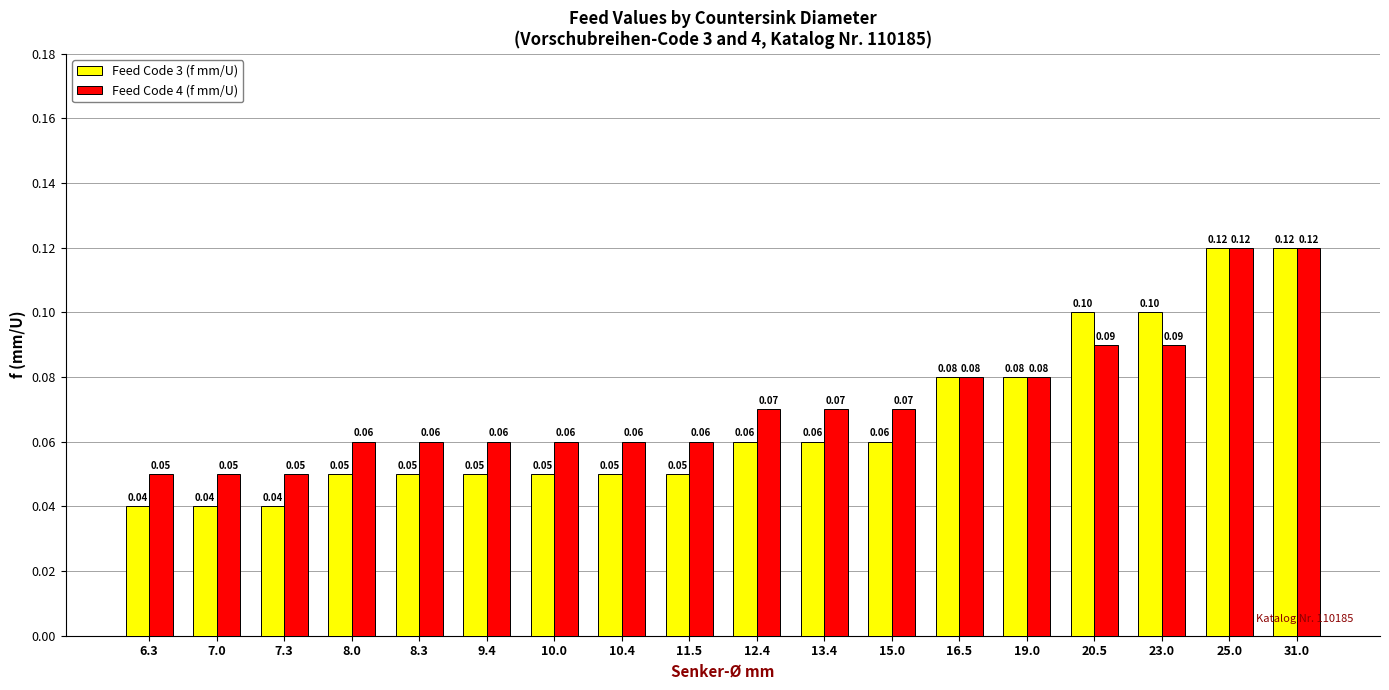

What is the difference between the maximum and second lowest values in the Feed Code 4 (f mm/U) series?

0.1